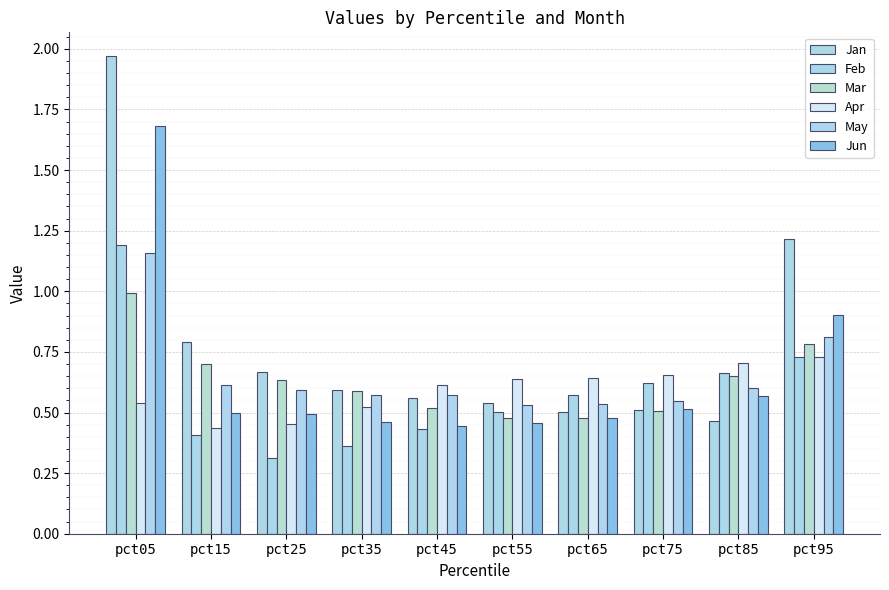

What is the sum of the Apr values at pct35 and pct05?

1.1